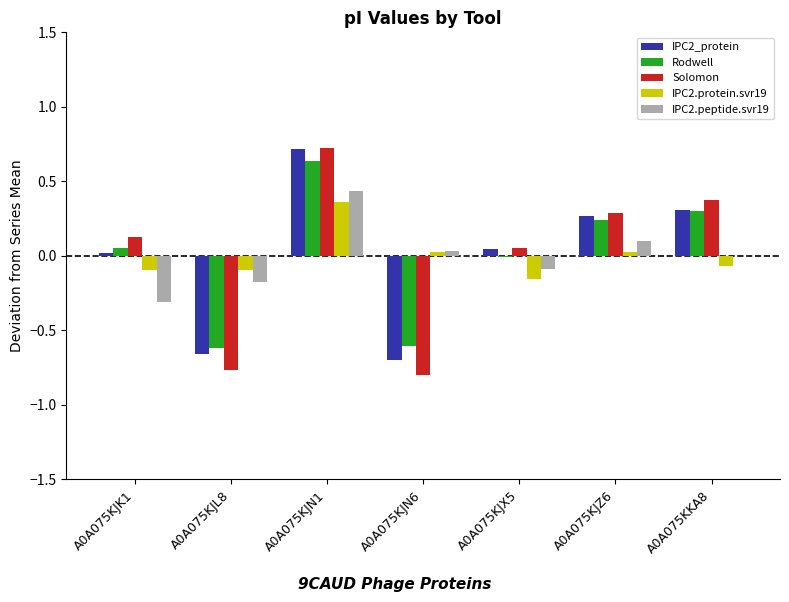

Is the value of IPC2_protein at A0A075KJN6 greater than the value of Solomon at A0A075KJZ6?

No